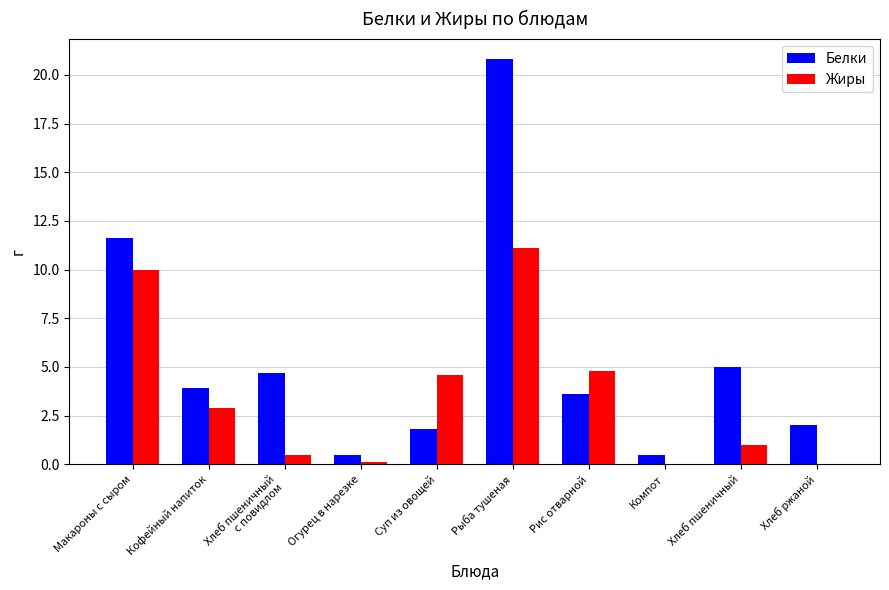

What is the greatest value displayed?

20.8